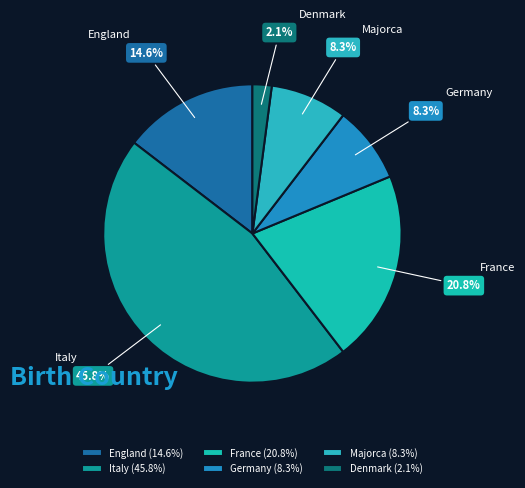

What is the ratio of the value at England to the value at France?

0.7